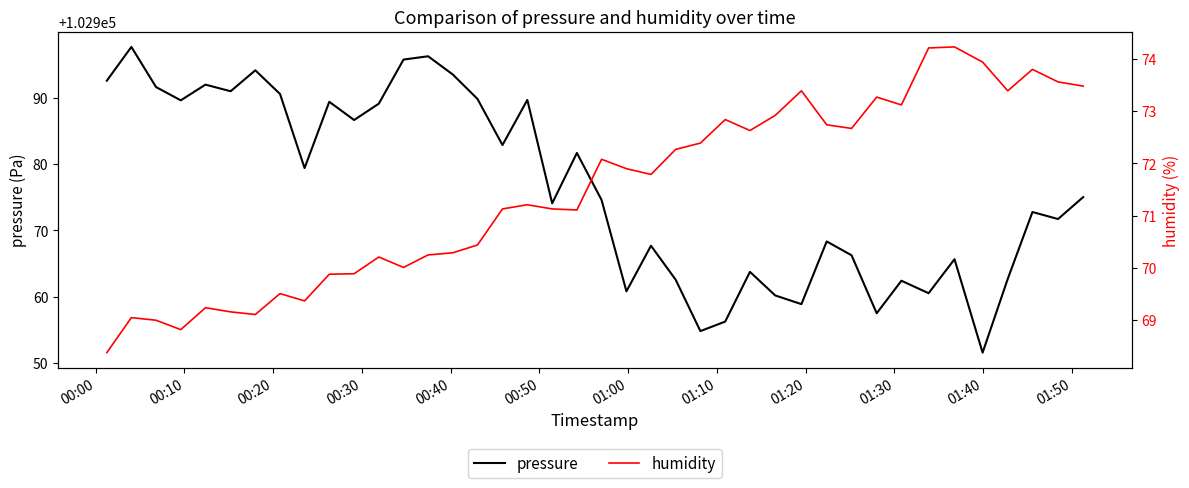

What is the highest value of the pressure series?

102997.7